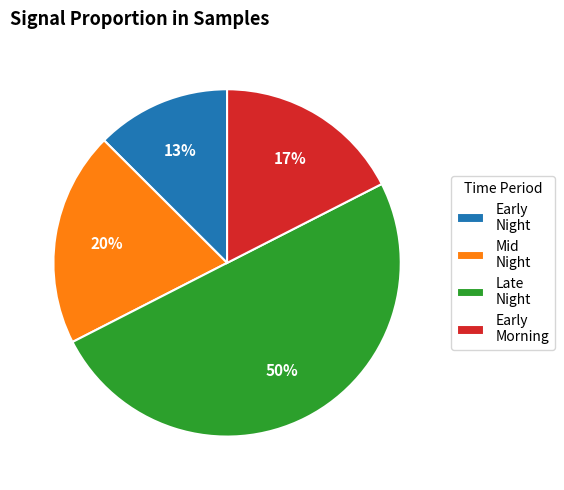

How many slices are in this pie chart?

4